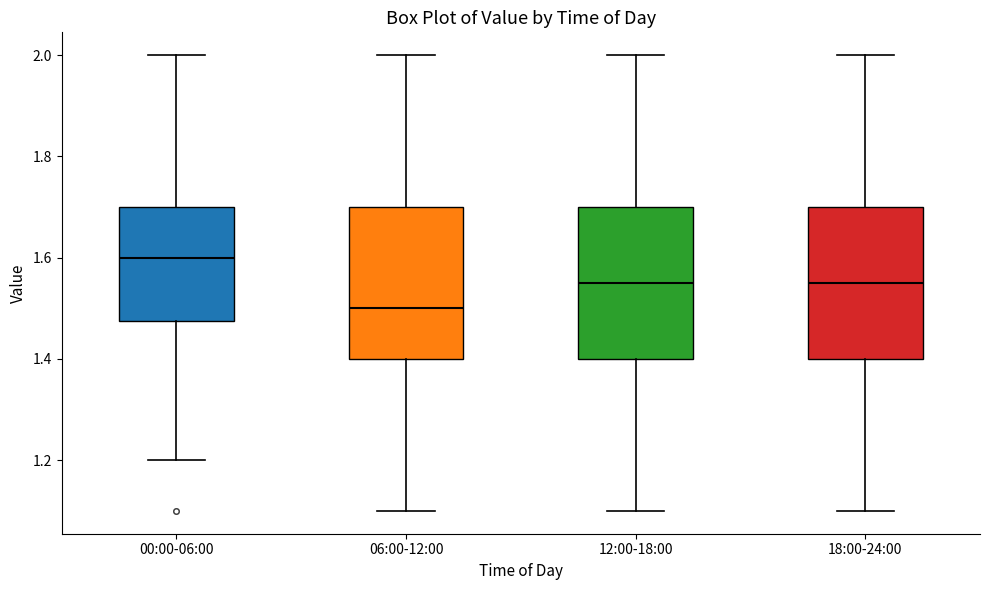

Reading left to right, transcribe this box plot: for each box, give where its median line is, the range the box spans, and where its two whiskers end, as read against the y-axis. The values are not printed on the chart, so give them approximately, as read against the axis.

00:00-06:00: median 1.60, box 1.48 to 1.70, whiskers 1.20 to 2.00
06:00-12:00: median 1.50, box 1.40 to 1.70, whiskers 1.10 to 2.00
12:00-18:00: median 1.56, box 1.40 to 1.70, whiskers 1.10 to 2.00
18:00-24:00: median 1.56, box 1.40 to 1.70, whiskers 1.10 to 2.00